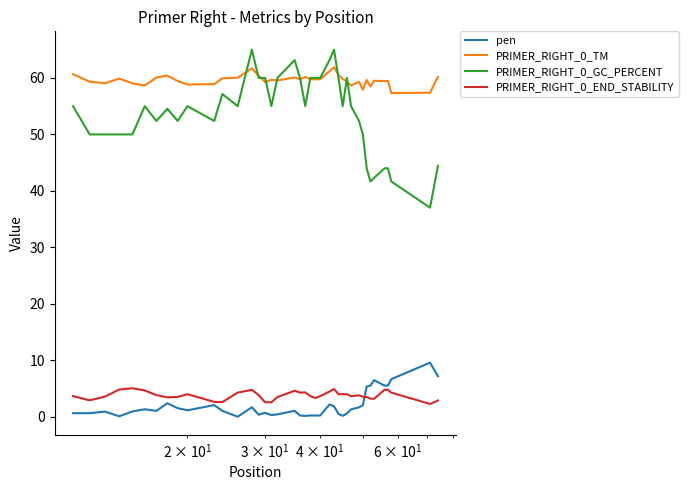

True or false: PRIMER_RIGHT_0_GC_PERCENT and pen intersect in this chart.

False